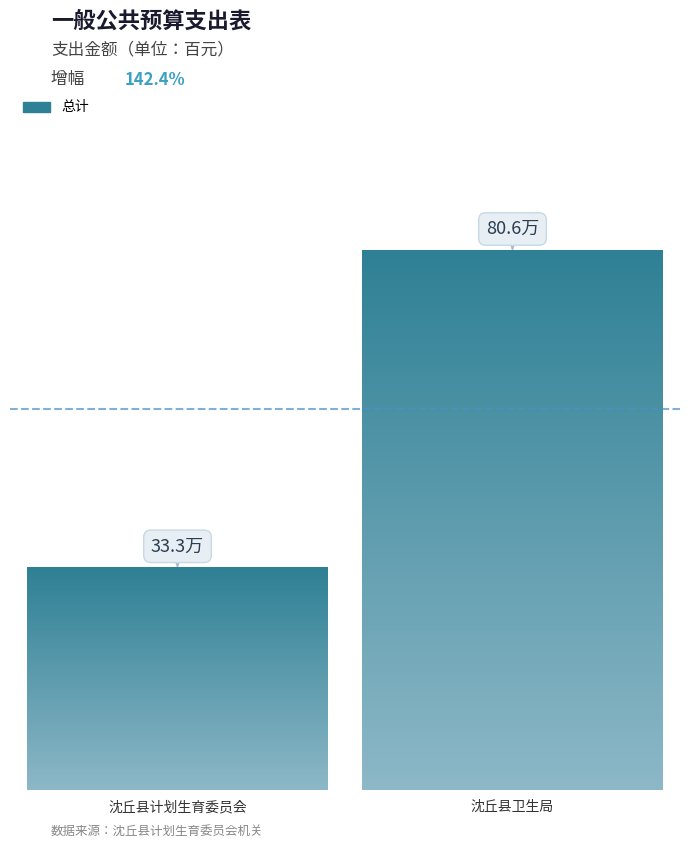

Read the value at 沈丘县卫生局.

806187.7